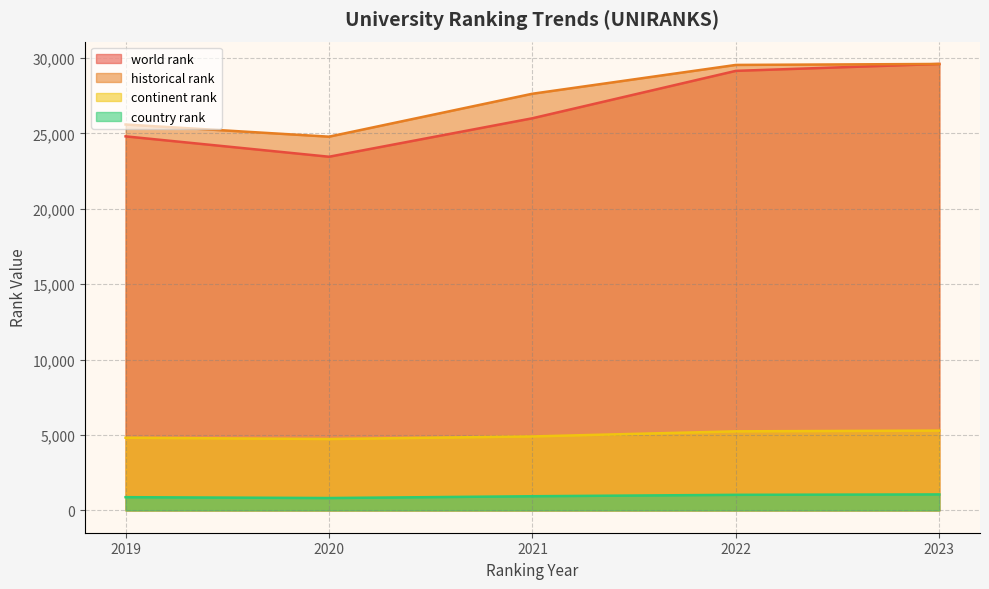

At how many categories does at least one series exceed 3079?

5